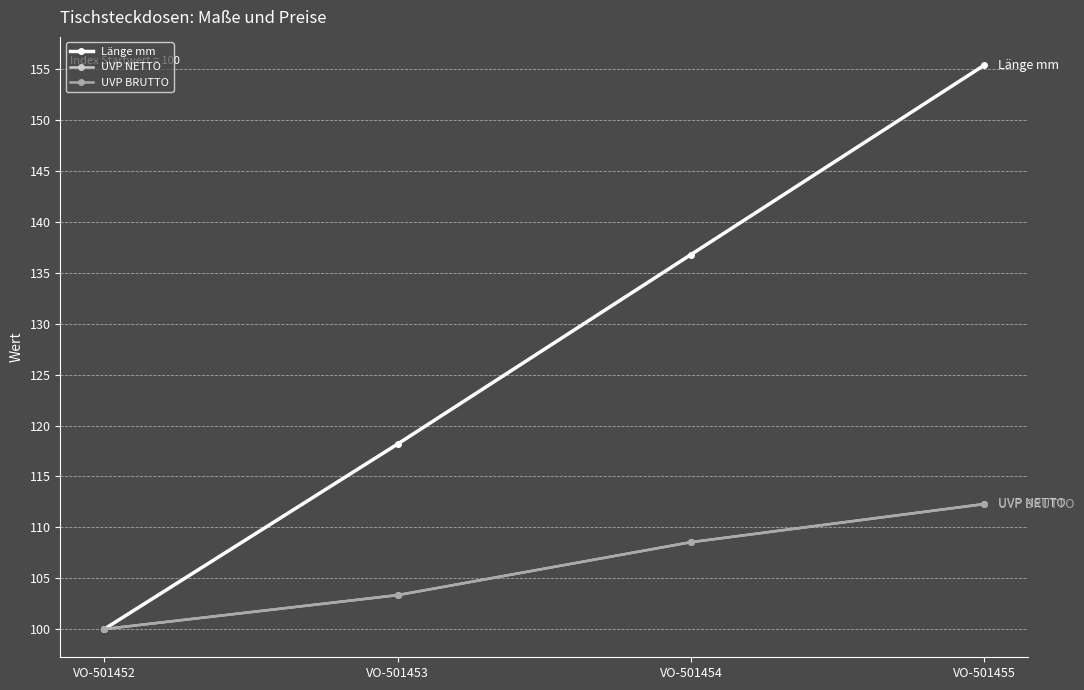

Where does the UVP NETTO series first go above 108?

VO-501454